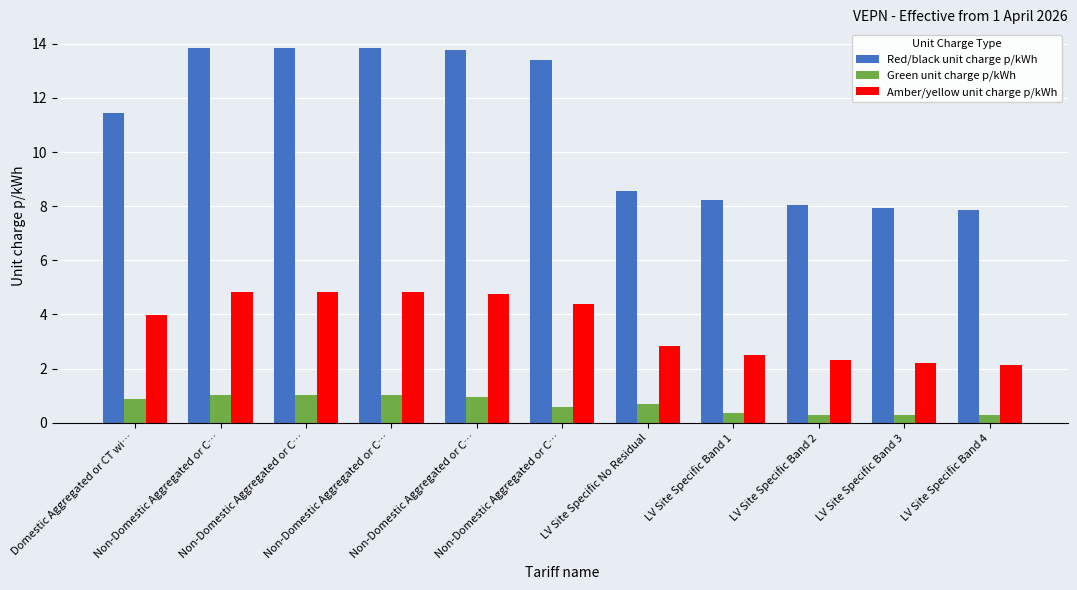

How many series are shown in this chart?

3